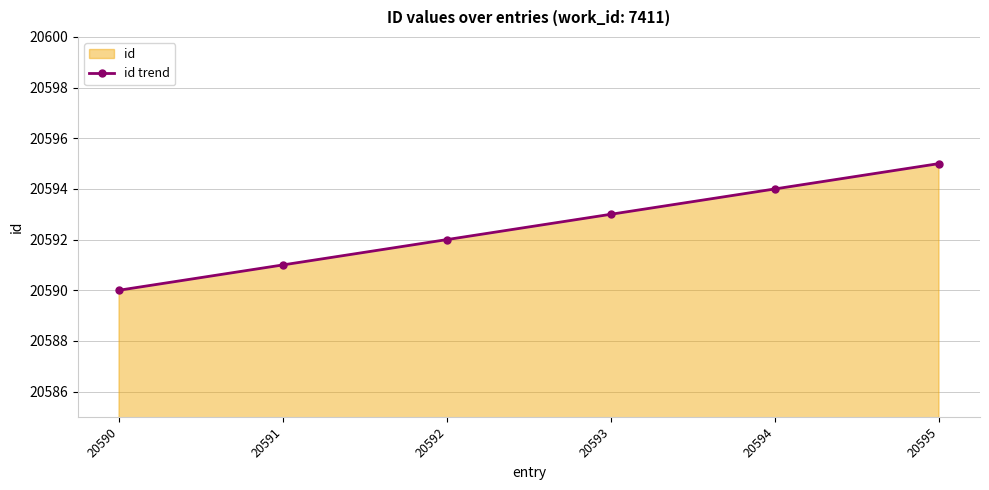

What is the sum of all values?

123555